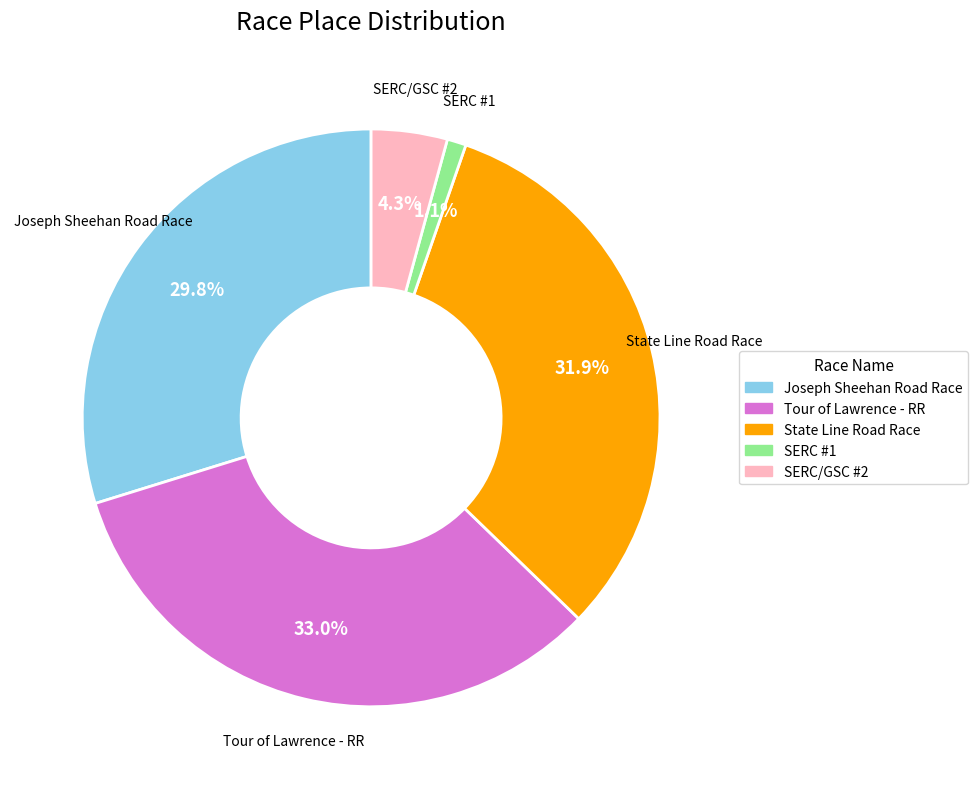

Is Tour of Lawrence - RR the majority of the pie?

No